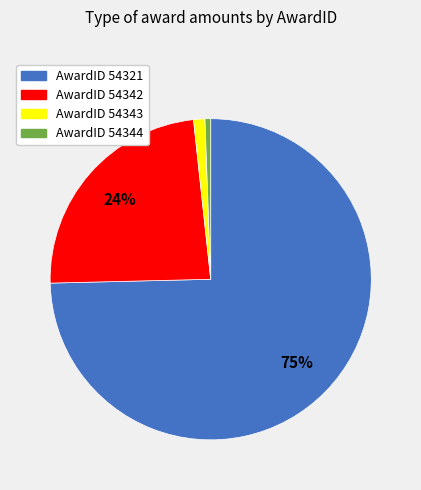

Does any single category account for the majority?

Yes